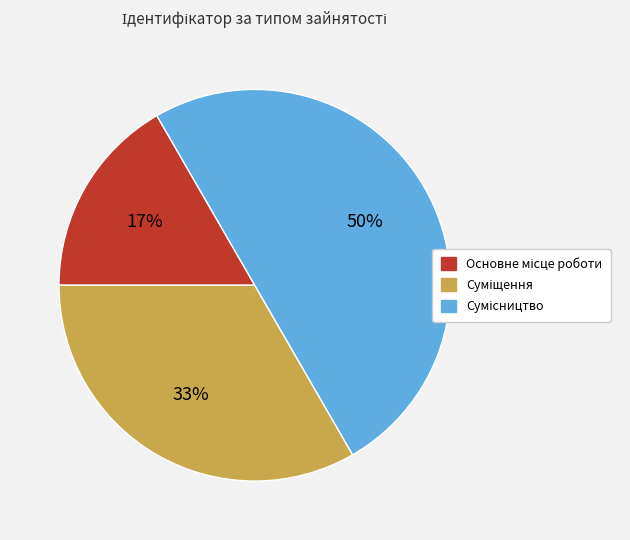

To the nearest percent, what is the difference between the largest and smallest slice percentages?

33%